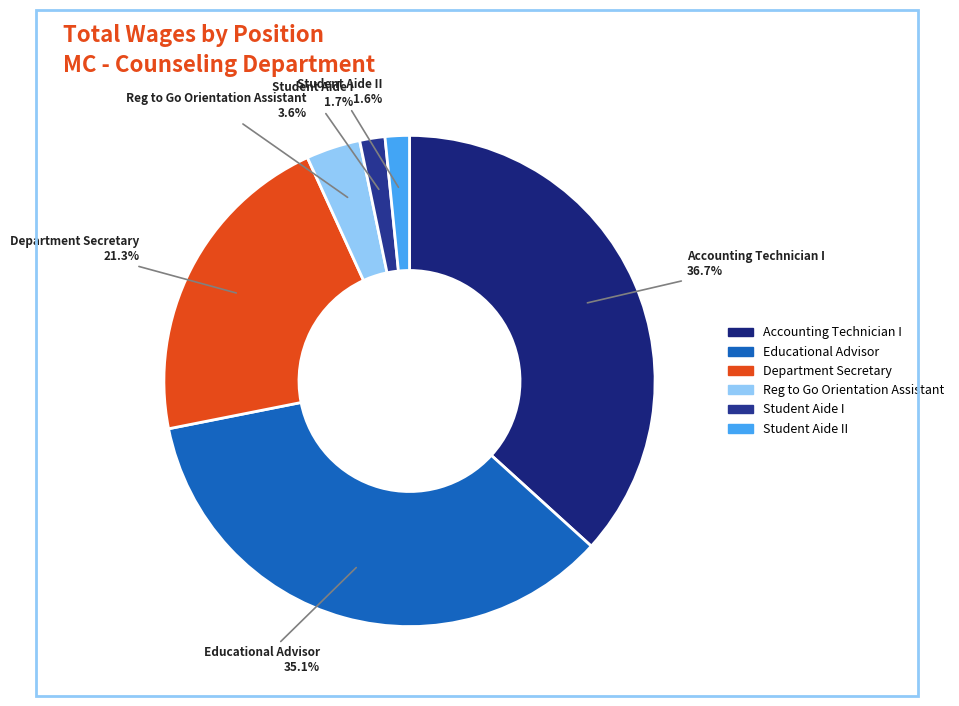

How many slices are in this pie chart?

6